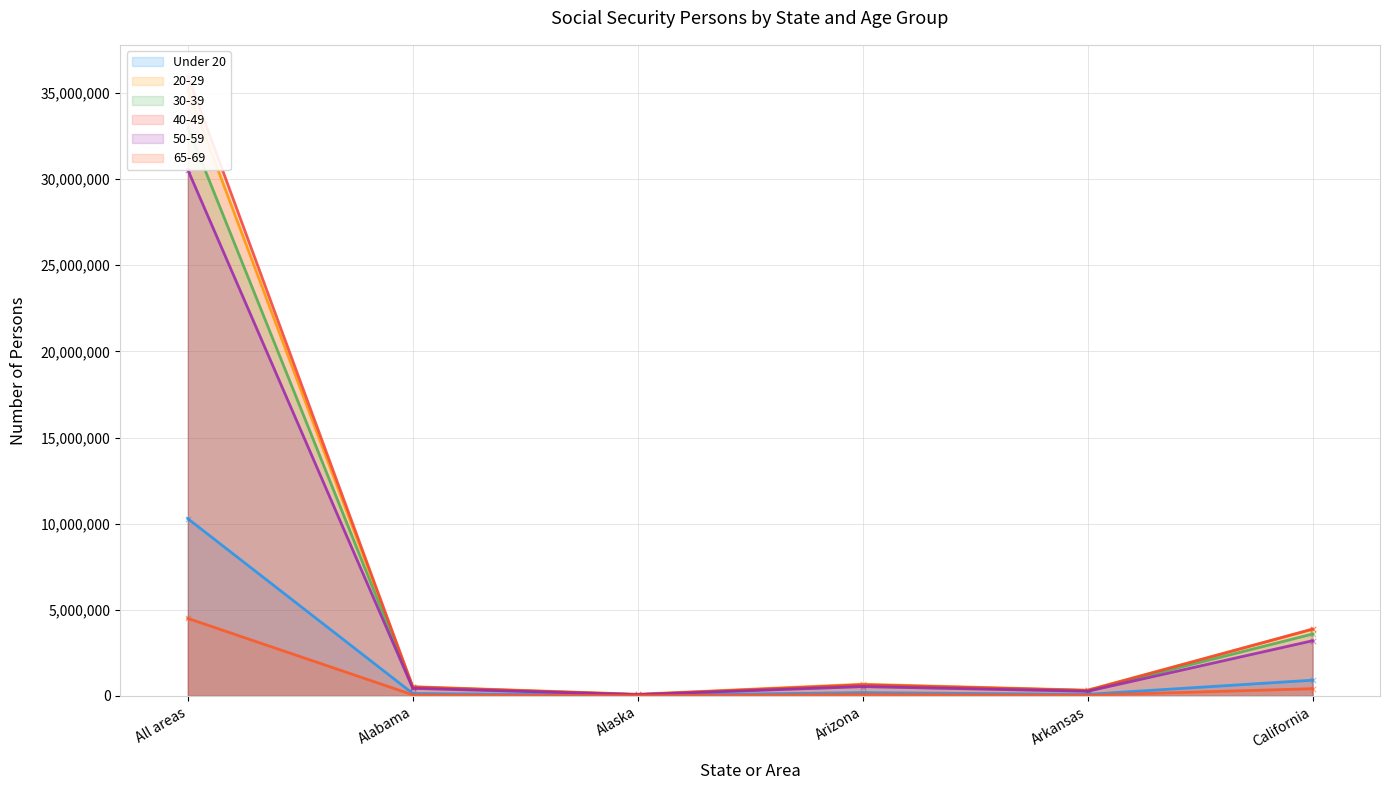

What is the total value across all series at Alabama?

2194177